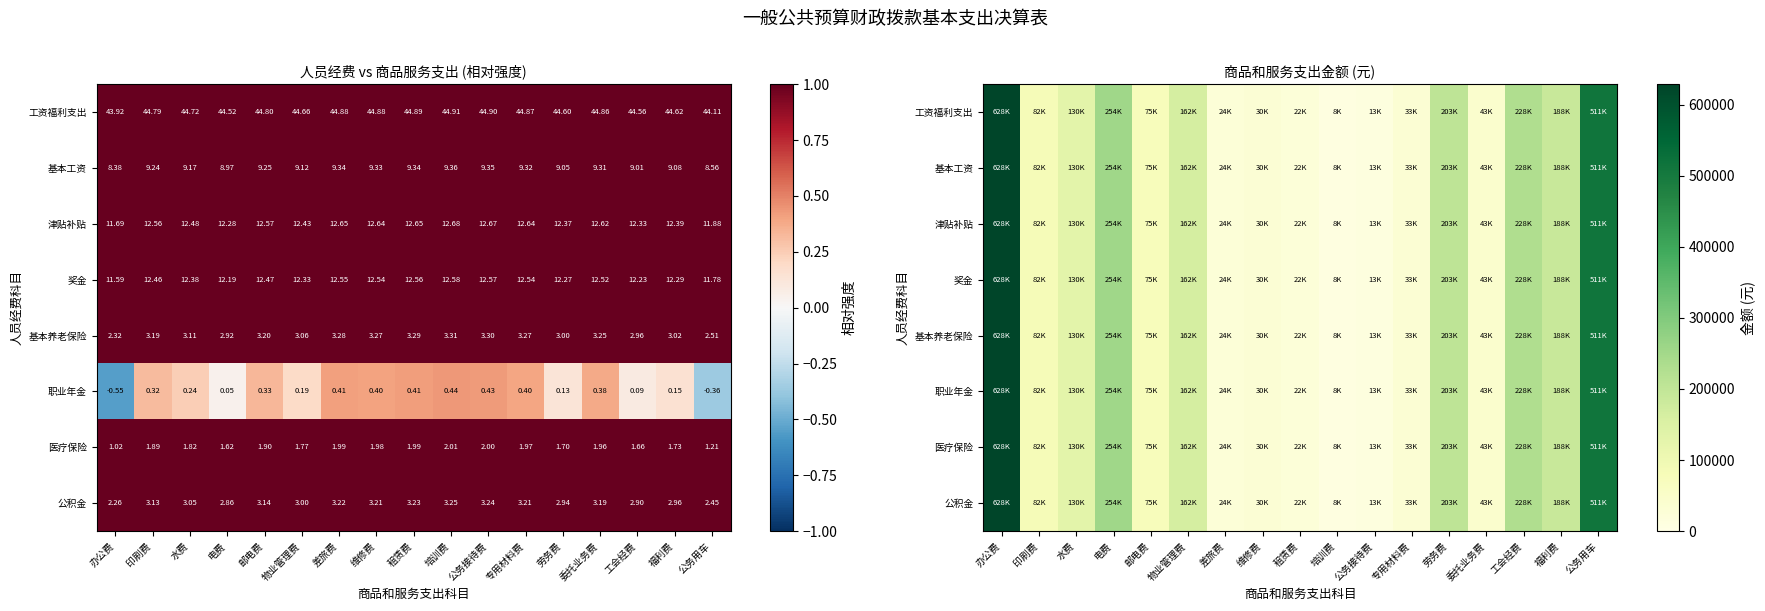

What is the lowest value of the 职业年金 series?

8815.0